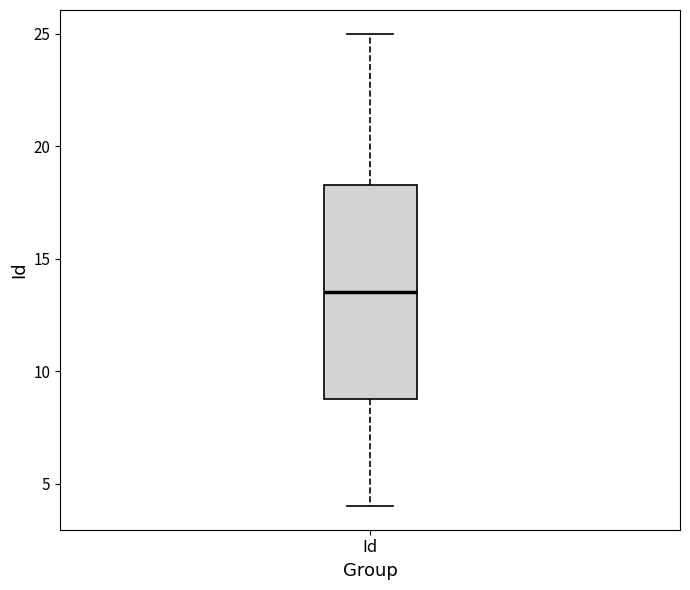

Where does the lower whisker of the box for Id end on the y-axis? The values are not printed on the chart, so give them approximately, as read against the axis.

4.0